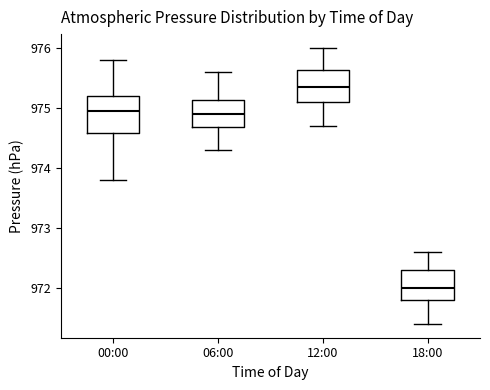

Reading left to right, transcribe this box plot: for each box, give where its median line is, the range the box spans, and where its two whiskers end, as read against the y-axis. The values are not printed on the chart, so give them approximately, as read against the axis.

00:00: median 975.0, box 974.6 to 975.2, whiskers 973.8 to 975.8
06:00: median 974.9, box 974.7 to 975.1, whiskers 974.3 to 975.6
12:00: median 975.4, box 975.1 to 975.6, whiskers 974.7 to 976.0
18:00: median 972.0, box 971.8 to 972.3, whiskers 971.4 to 972.6